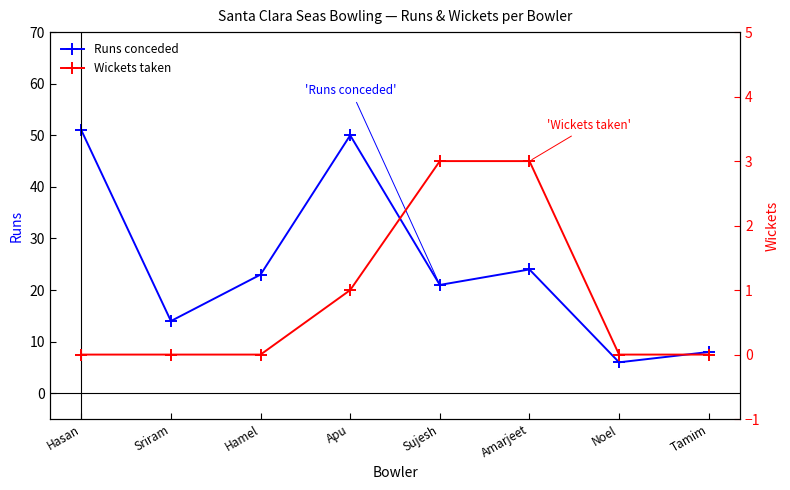

True or false: Wickets taken and Runs conceded cross at least once.

False